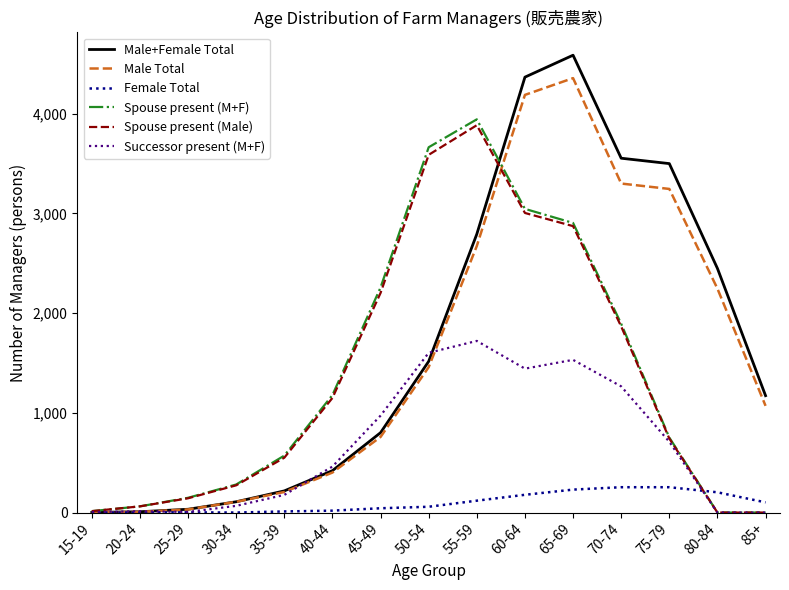

True or false: Successor present (M+F) has a value of 976 at 65-69.

False